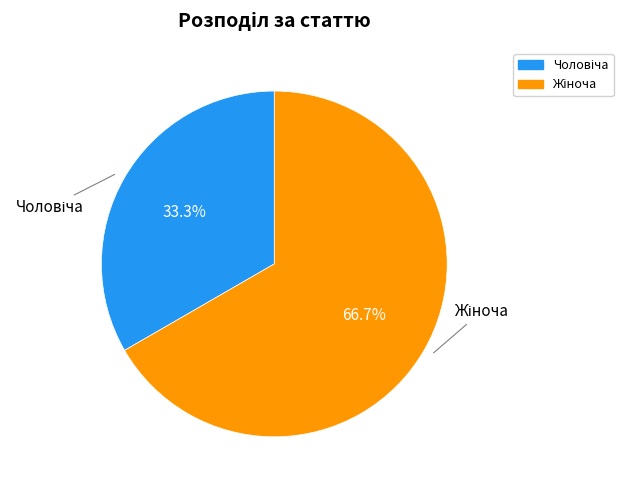

Is there any slice that represents more than half of the pie?

Yes